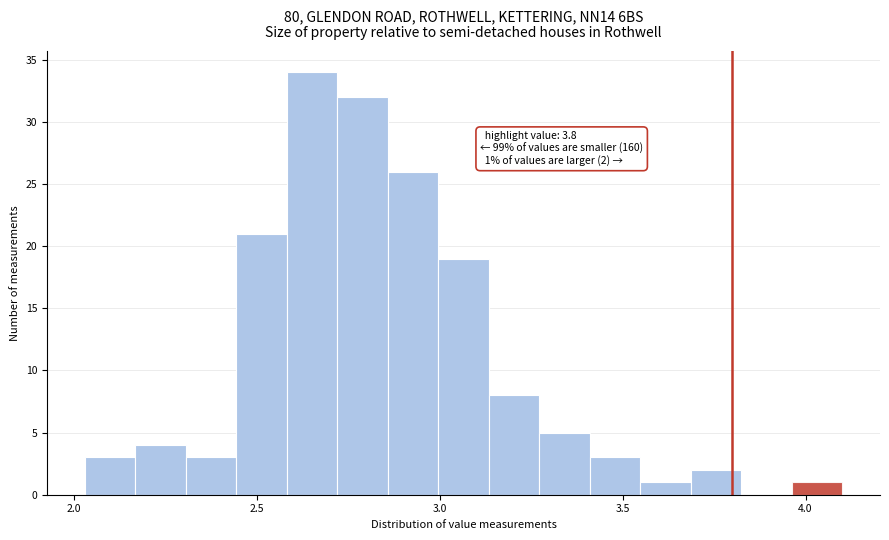

Around what value on the x-axis is the tallest bar? Give the approximate position of its centre, as read against the axis.

2.65